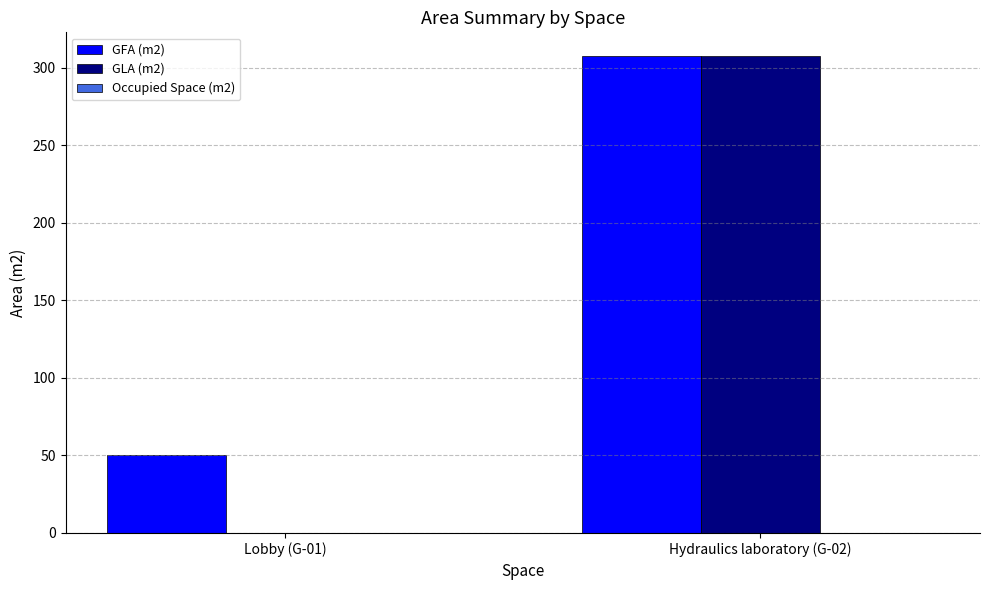

Which series changed the most between Lobby (G-01) and Hydraulics laboratory (G-02)?

GLA (m2)